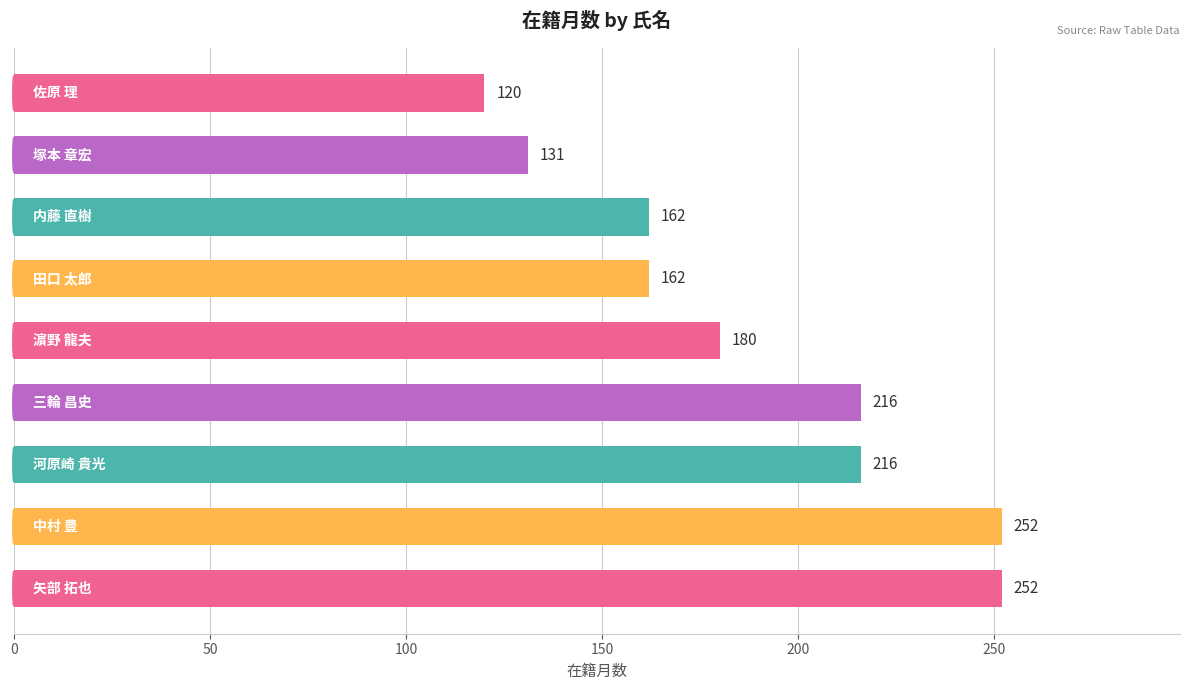

What is the smallest value displayed?

120